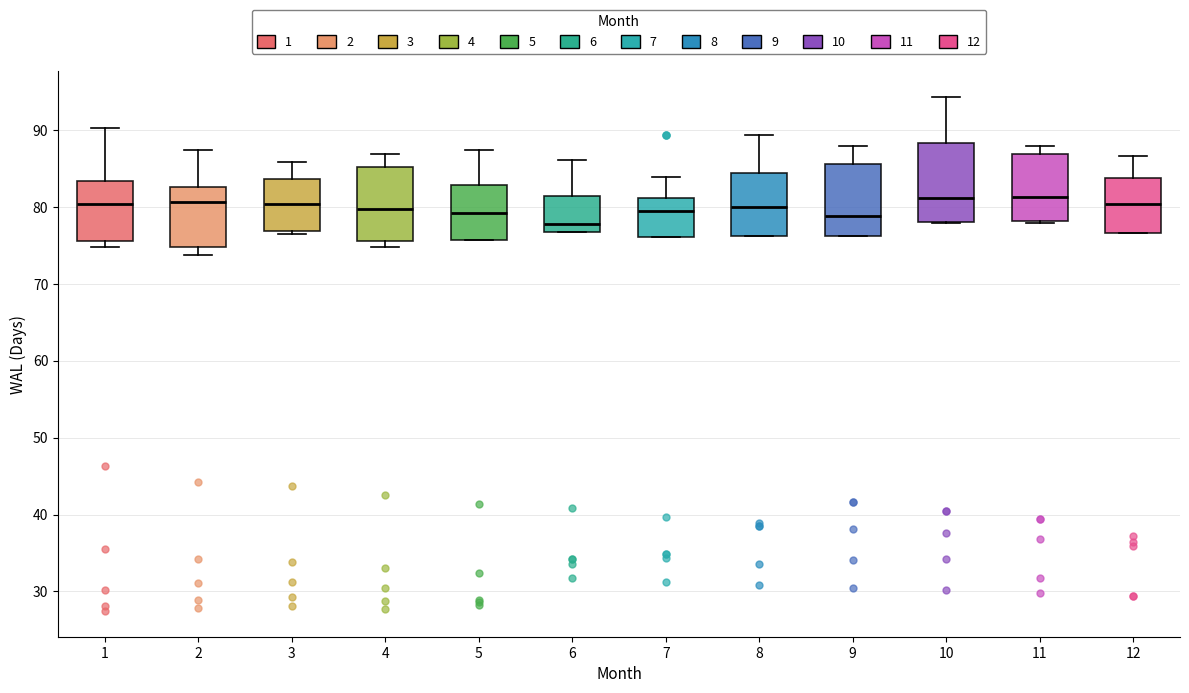

Reading left to right, transcribe this box plot: for each box, give where its median line is, the range the box spans, and where its two whiskers end, as read against the y-axis. The values are not printed on the chart, so give them approximately, as read against the axis.

1: median 80, box 76 to 83, whiskers 75 to 90
2: median 81, box 75 to 83, whiskers 74 to 87
3: median 80, box 77 to 84, whiskers 77 (just below the box's lower edge) to 86
4: median 80, box 76 to 85, whiskers 75 to 87
5: median 79, box 76 to 83, whiskers 76 to 87
6: median 78, box 77 to 81, whiskers 77 to 86
7: median 79, box 76 to 81, whiskers 76 to 84
8: median 80, box 76 to 84, whiskers 76 to 89
9: median 79, box 76 to 86, whiskers 76 to 88
10: median 81, box 78 to 88, whiskers 78 to 94
11: median 81, box 78 to 87, whiskers 78 to 88
12: median 80, box 77 to 84, whiskers 77 to 87